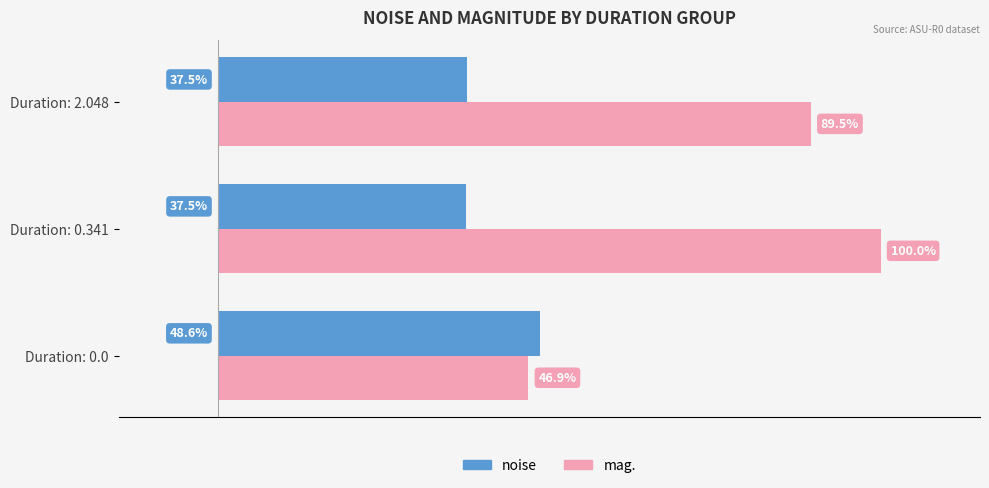

Is the value of mag. at Duration: 0.0 greater than the value of noise at Duration: 0.341?

Yes